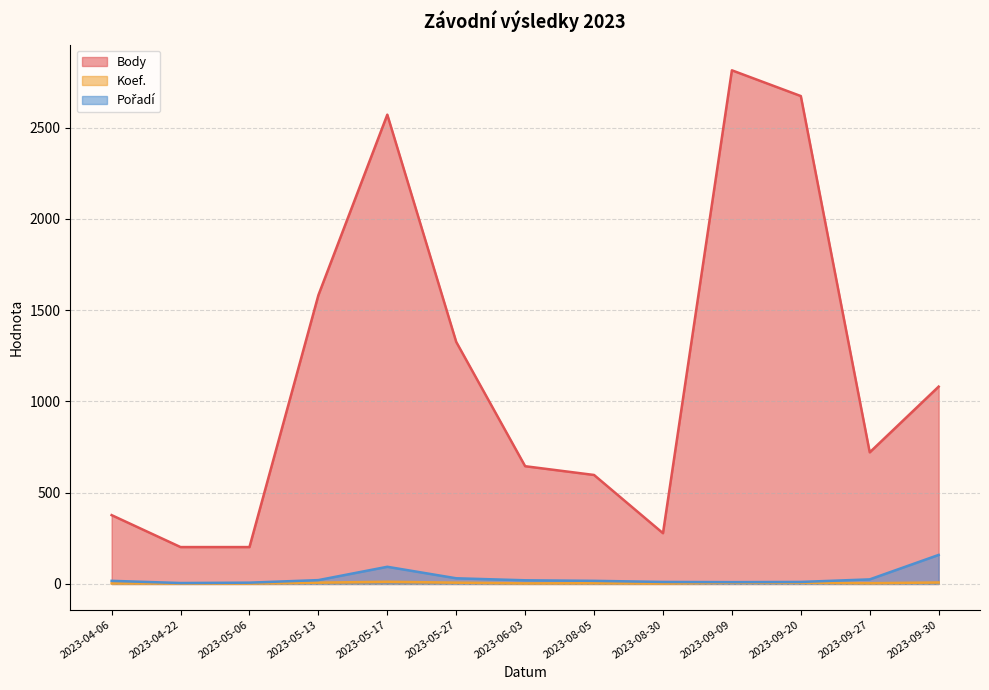

What are all the series names shown in the legend?

Body, Koef., Pořadí